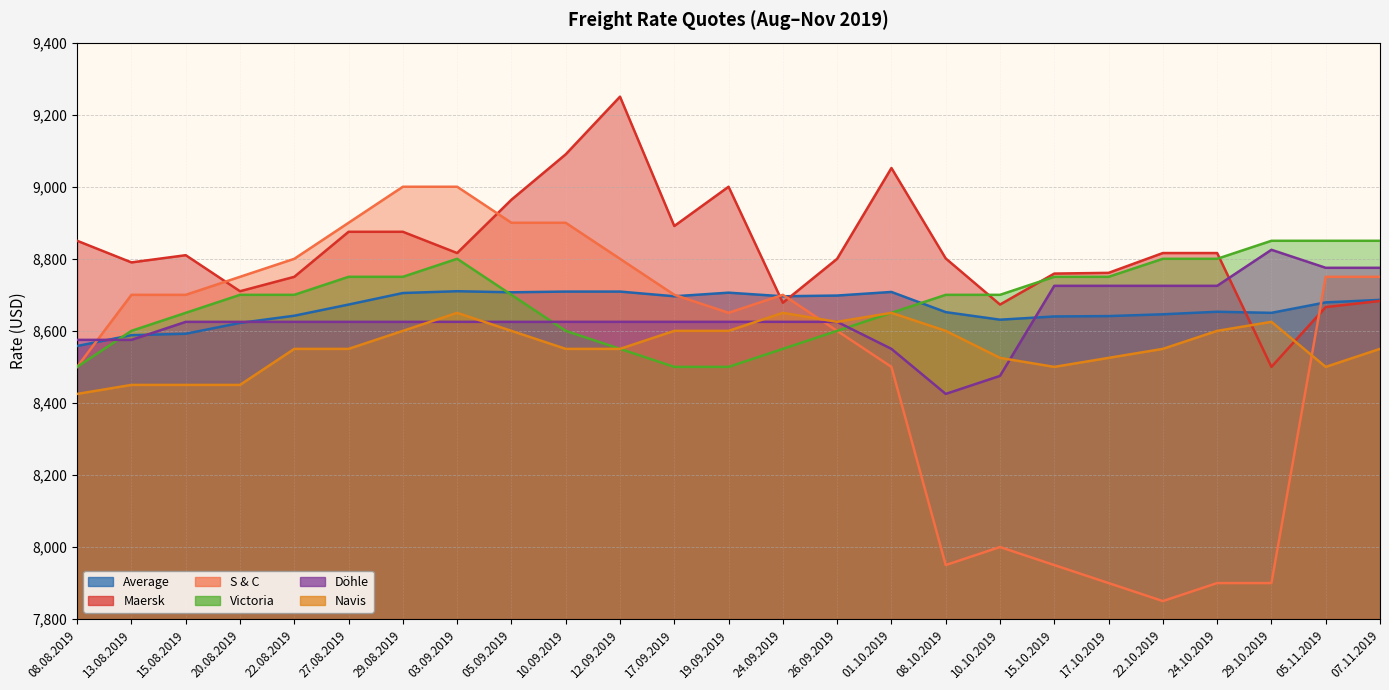

How many lines are shown in the chart?

6